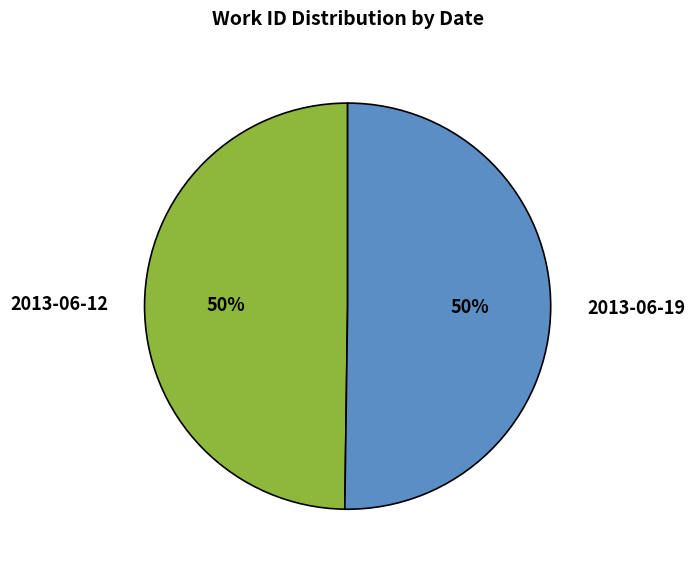

How many slices are in this pie chart?

2